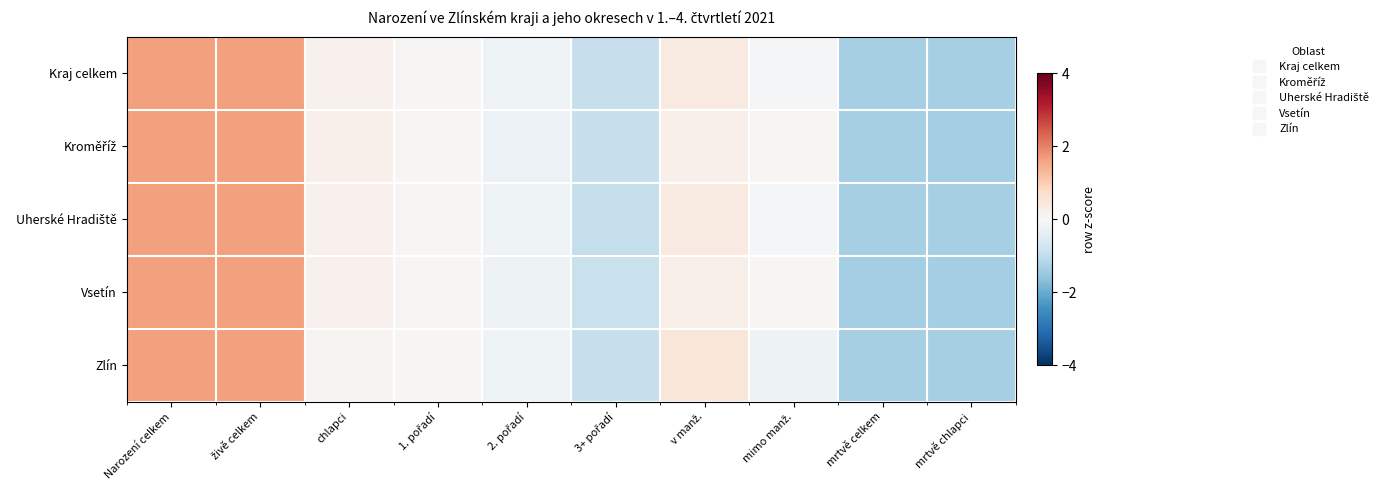

What is the spread (max minus min) of values at 3+ pořadí?

0.1